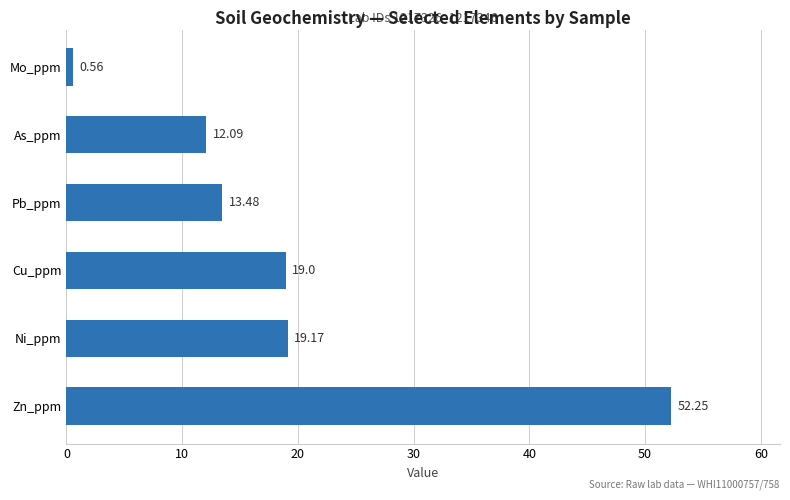

How many series are shown in this chart?

1